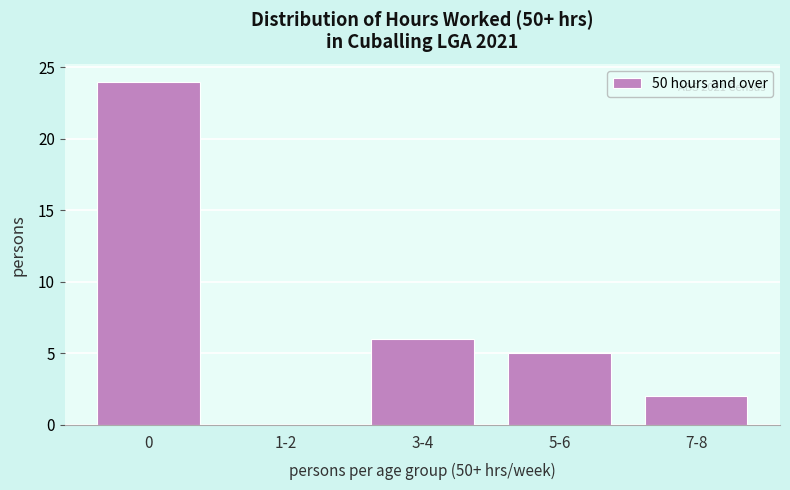

Reading left to right, list all the values displayed in this chart.

0=24	1-2=0	3-4=6	5-6=5	7-8=2